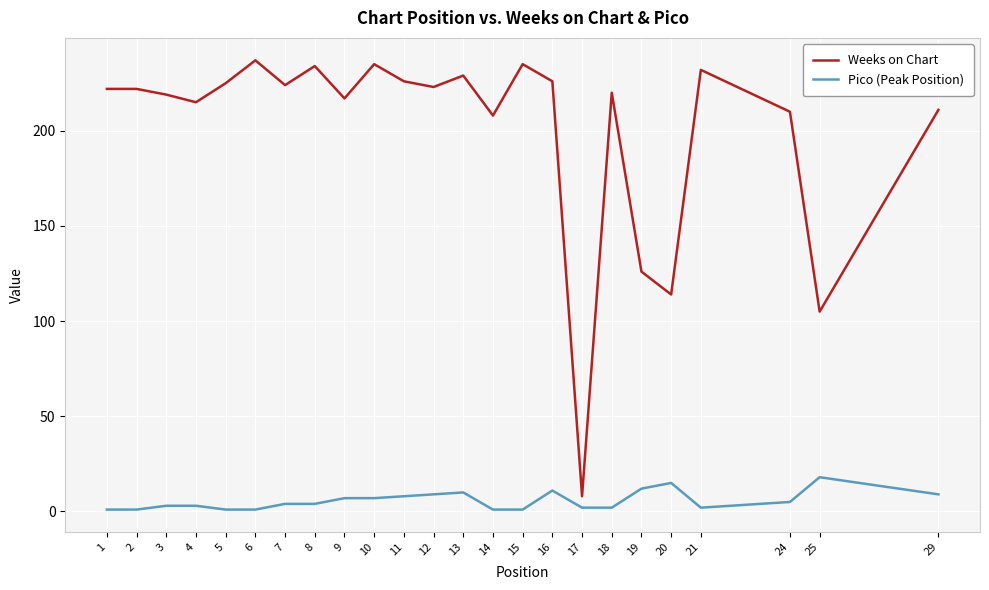

The Weeks on Chart series shows 94 at 13. True or false?

False